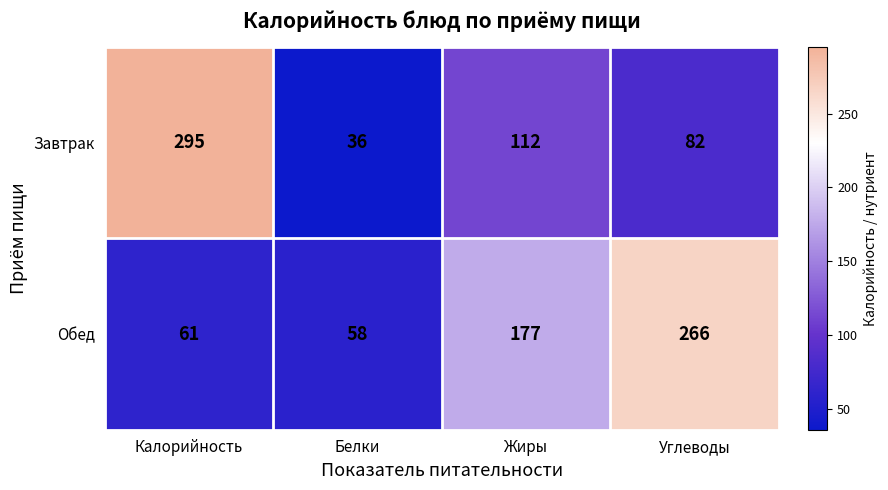

Which series has the largest range (max minus min)?

Завтрак